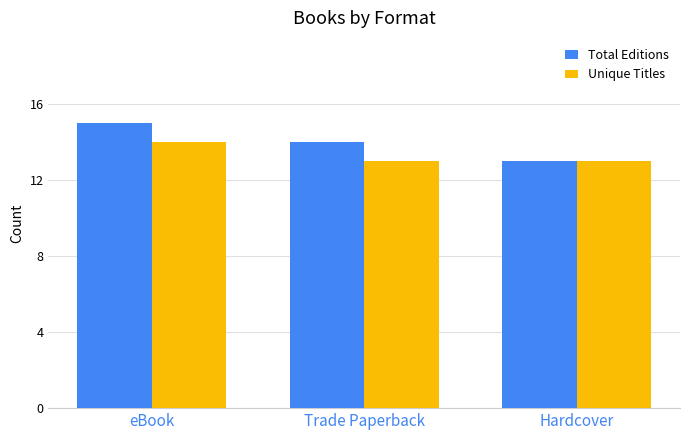

What is the label of the 1st bar from the right?

Hardcover